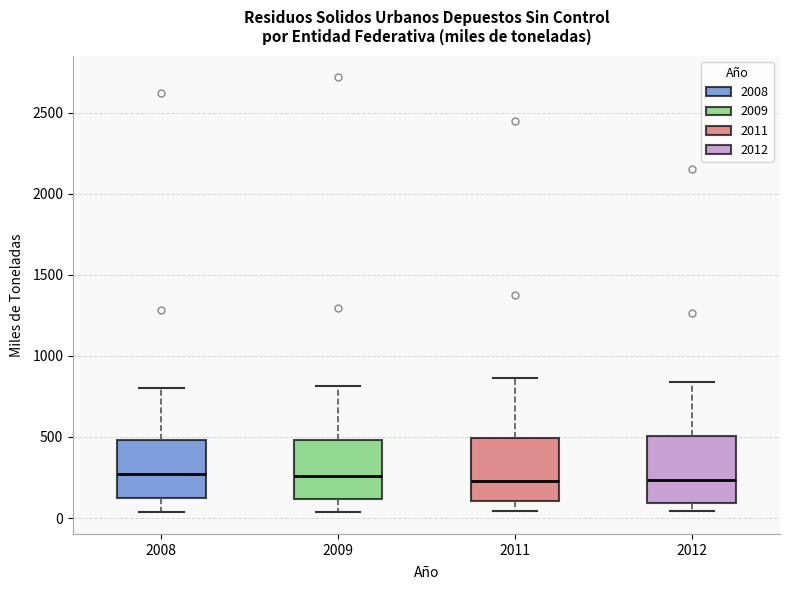

Reading left to right, transcribe this box plot: for each box, give where its median line is, the range the box spans, and where its two whiskers end, as read against the y-axis. The values are not printed on the chart, so give them approximately, as read against the axis.

2008: median 250, box 150 to 500, whiskers 50 to 800
2009: median 250, box 100 to 500, whiskers 50 to 800
2011: median 250, box 100 to 500, whiskers 50 to 850
2012: median 250, box 100 to 500, whiskers 50 to 850